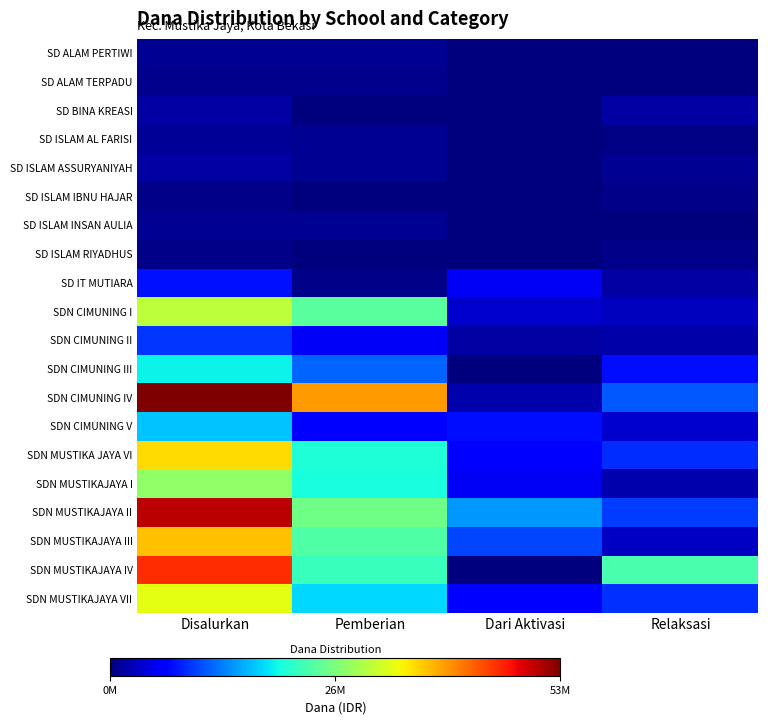

Which series has the widest spread of values?

SDN CIMUNING IV